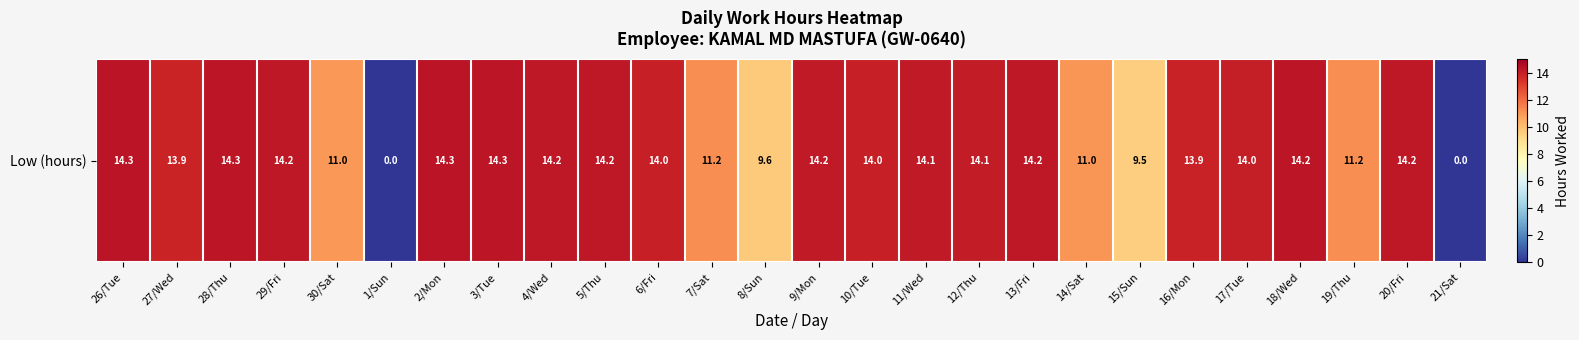

Reading left to right, extract all data points from this chart.

14.3	13.9	14.3	14.2	11.0	0.0	14.3	14.3	14.2	14.2	14.0	11.2	9.6	14.2	14.0	14.1	14.1	14.2	11.0	9.5	13.9	14.0	14.2	11.2	14.2	0.0